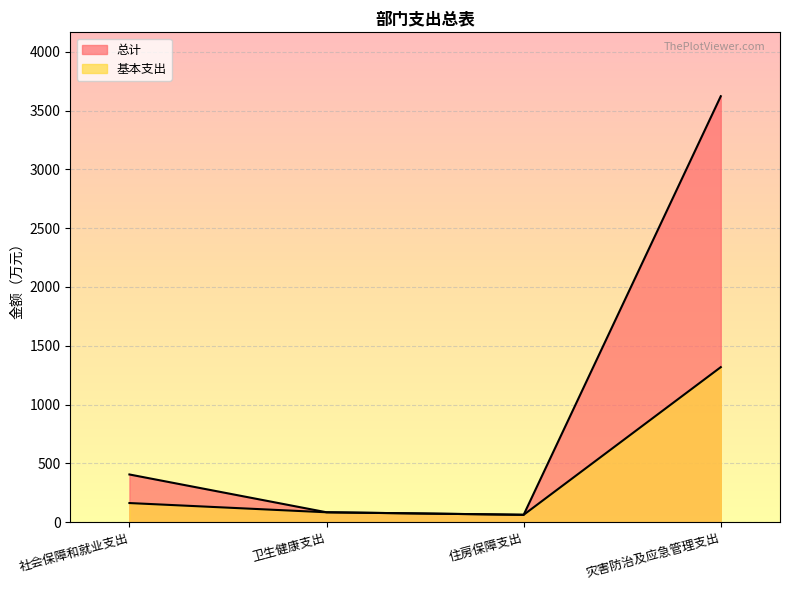

Does the chart display data point markers on the line(s)?

No